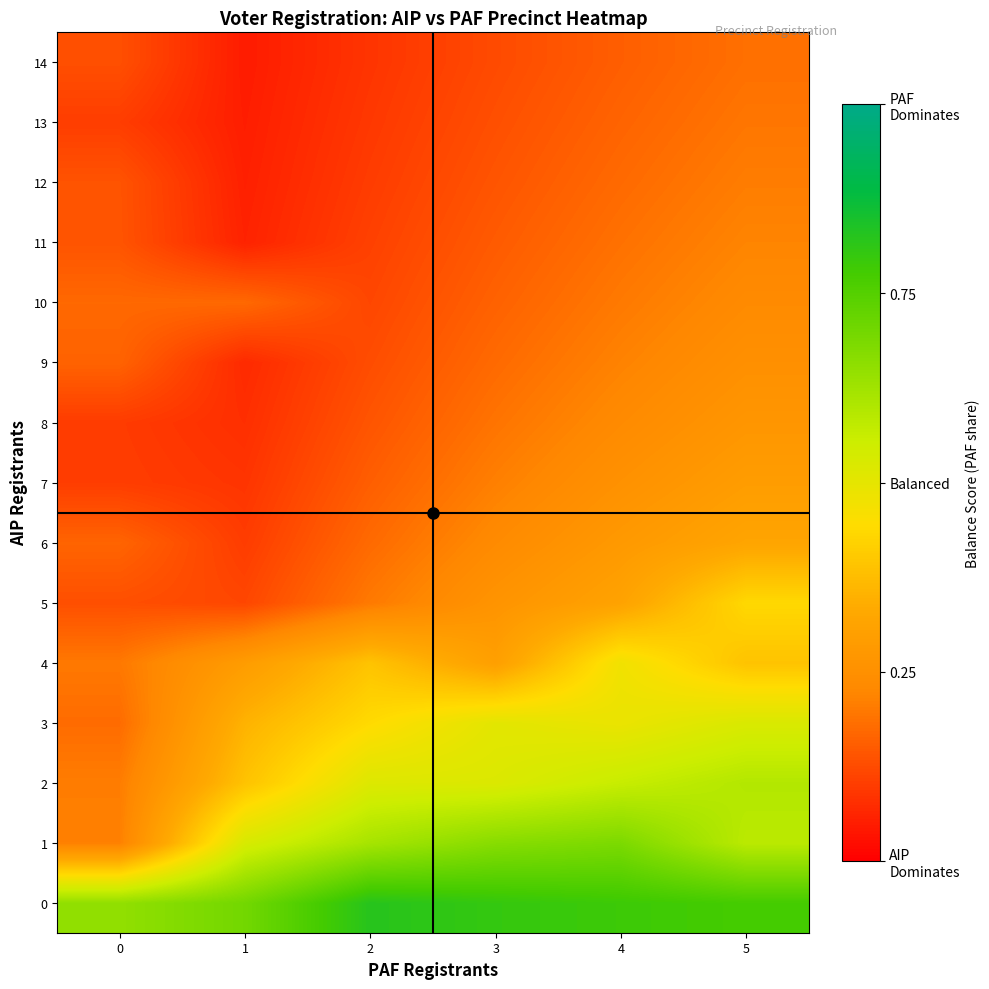

Which series has the largest total across all categories?

row_0